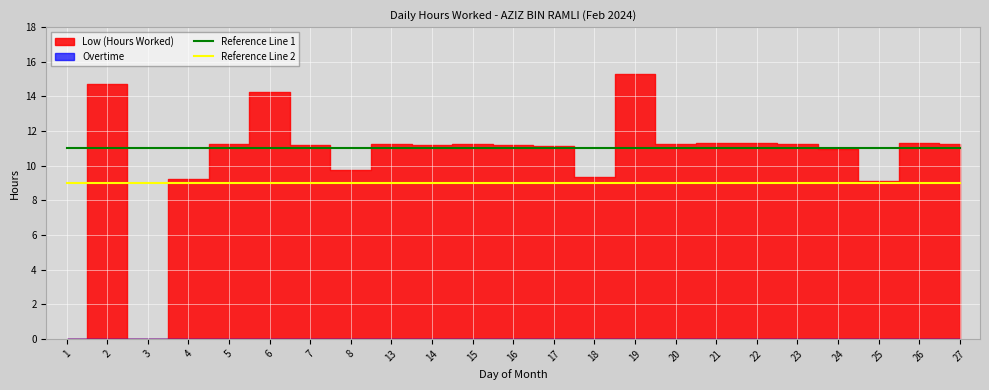

What is the minimum value for Reference Line 2?

9